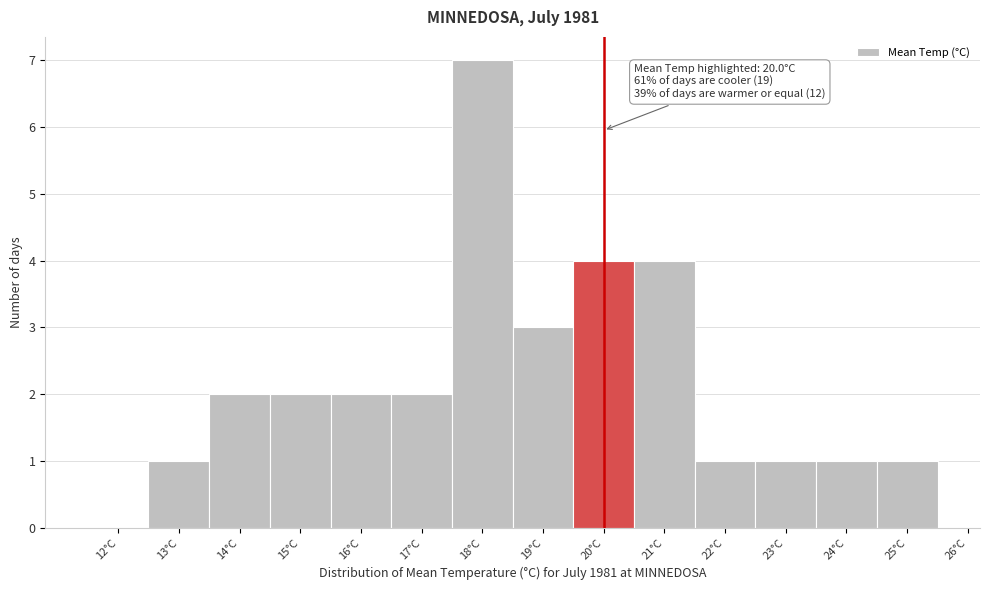

Which range on the x-axis has the tallest bar?

17.5 to 18.5